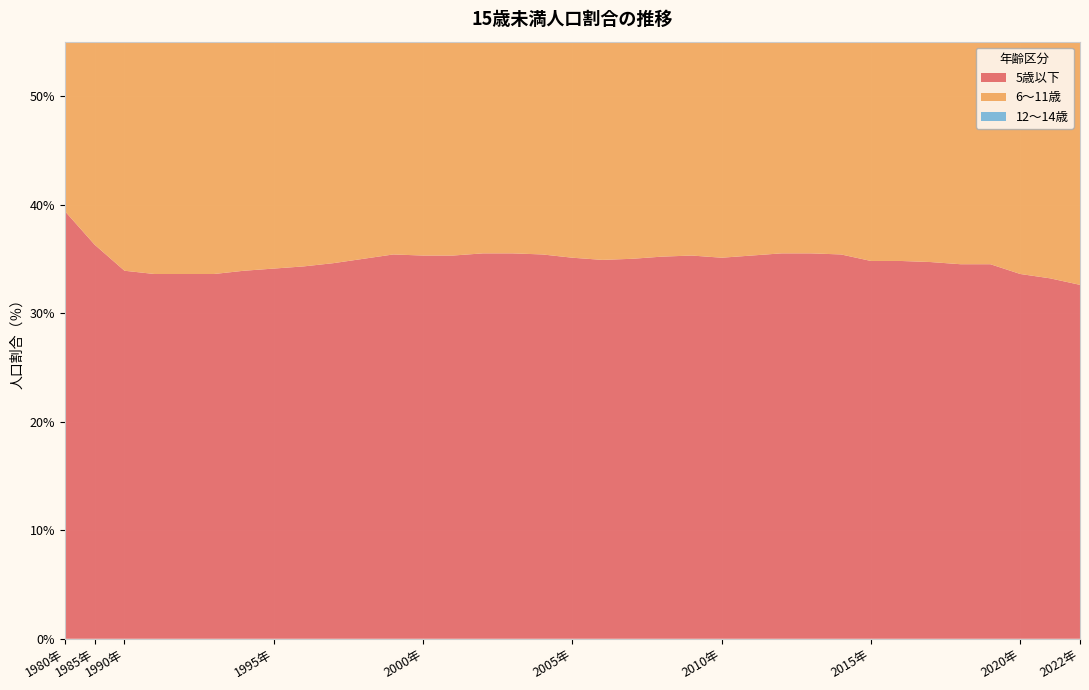

Reading left to right, extract all data points from this chart.

5歳以下: 39.4	36.3	33.9	33.6	33.6	33.6	33.9	34.1	34.3	34.6	35.0	35.4	35.3	35.3	35.5	35.5	35.4	35.1	34.9	35.0	35.2	35.3	35.1	35.3	35.5	35.5	35.4	34.8	34.8	34.7	34.5	34.5	33.6	33.2	32.6
6～11歳: 41.0	42.3	42.4	42.5	42.1	42.2	42.0	41.8	41.3	41.0	40.9	40.9	41.1	41.2	41.3	41.5	41.6	41.9	41.8	41.5	41.4	41.4	41.4	41.2	40.9	41.1	41.2	41.8	41.9	42.1	42.3	42.0	42.4	42.5	42.8
12～14歳: 19.7	21.5	23.7	23.9	24.3	24.2	24.1	24.1	24.4	24.4	24.1	23.8	23.6	23.5	23.2	22.9	22.9	23.0	23.3	23.5	23.4	23.3	23.5	23.5	23.6	23.4	23.4	23.4	23.2	23.2	23.2	23.5	24.0	24.2	24.5